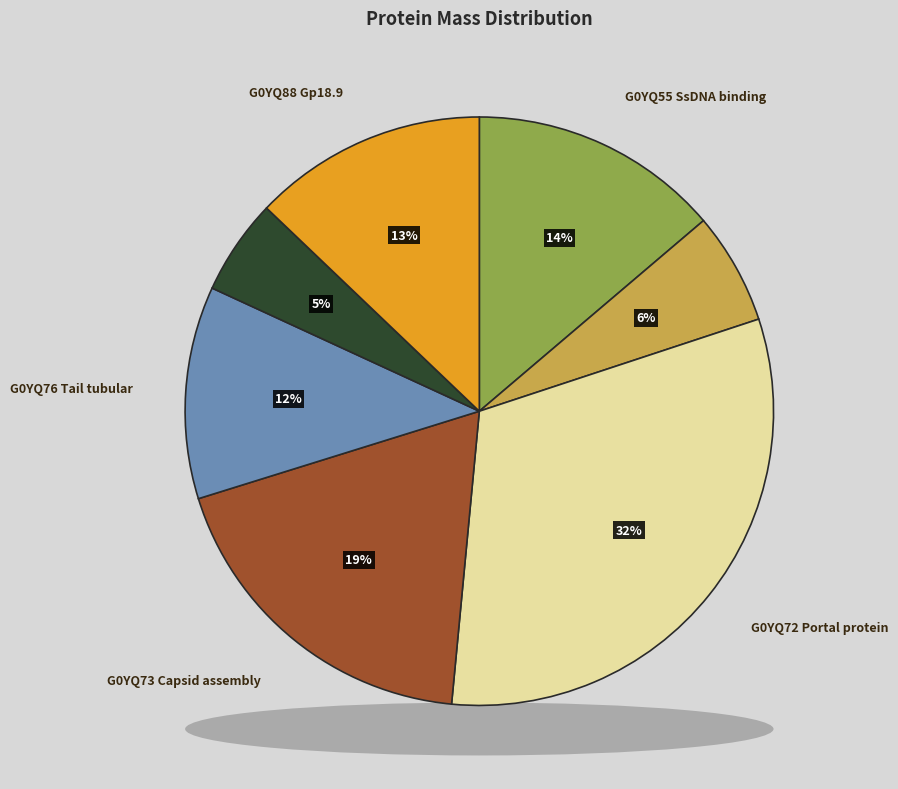

Rank the categories by value from lowest to highest.

G0YQ85 Terminase small, G0YQ66 Gp5.8, G0YQ76 Tail tubular, G0YQ88 Gp18.9, G0YQ55 SsDNA binding, G0YQ73 Capsid assembly, G0YQ72 Portal protein